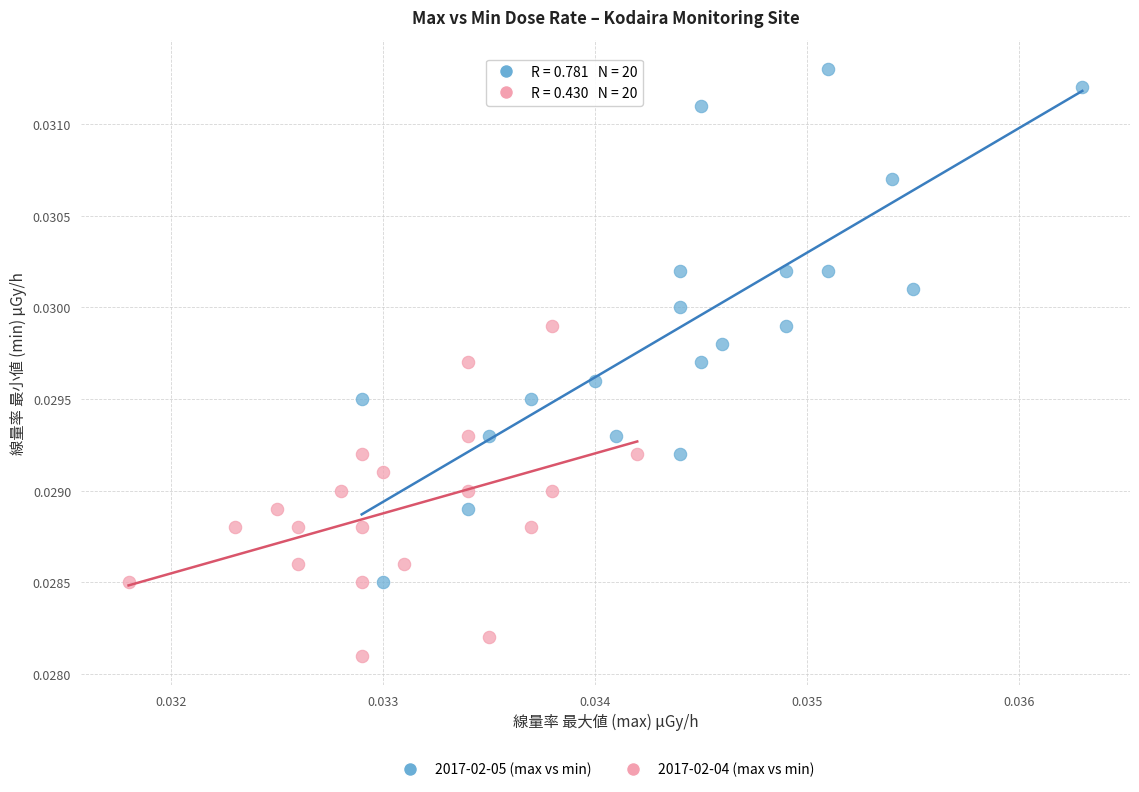

Which series contains the highest Y value?

2017-02-05 (max vs min)